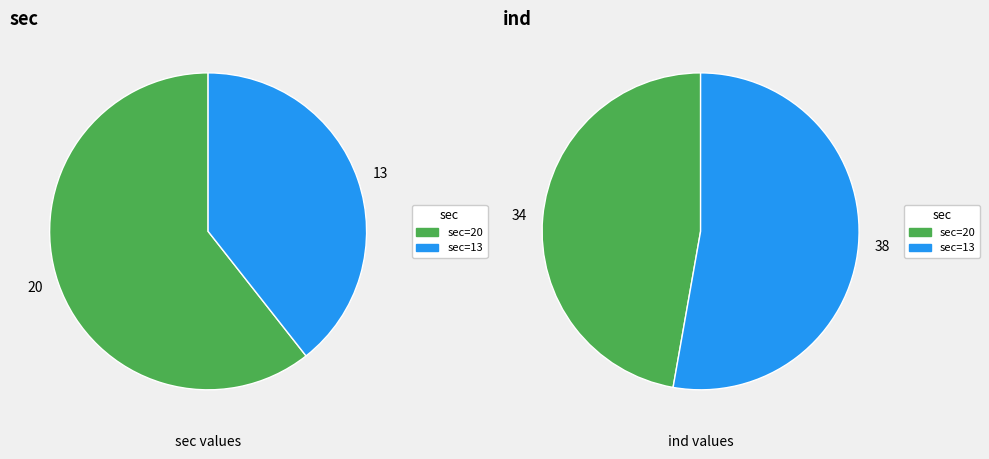

Combined, what portion of the pie is sec=13 and sec=20?

100.0%